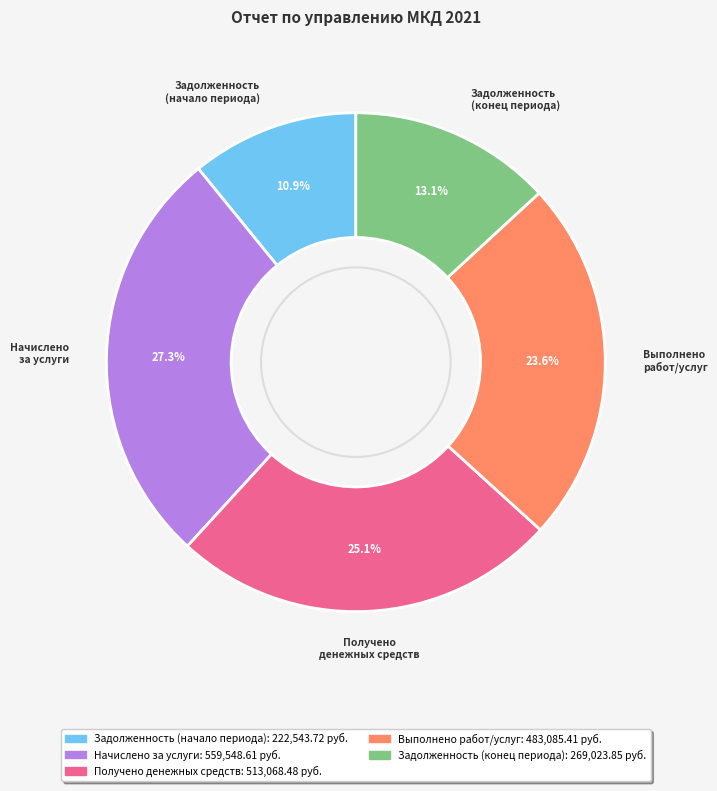

What is the ratio of the value at Задолженность (начало периода) to the value at Получено денежных средств?

0.4